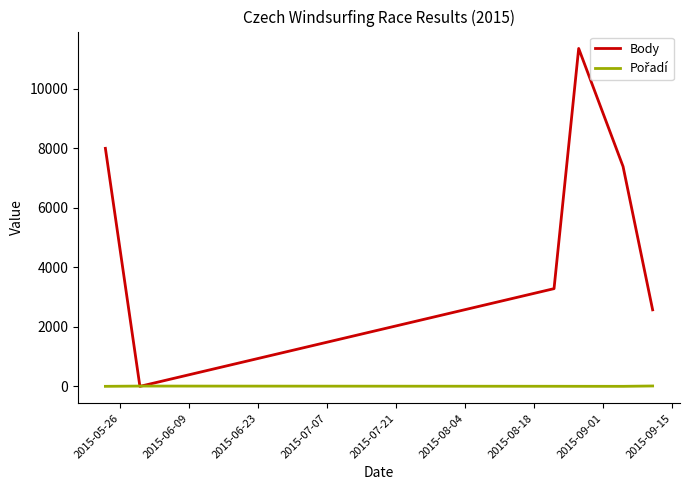

Which series has the widest spread of values?

Body